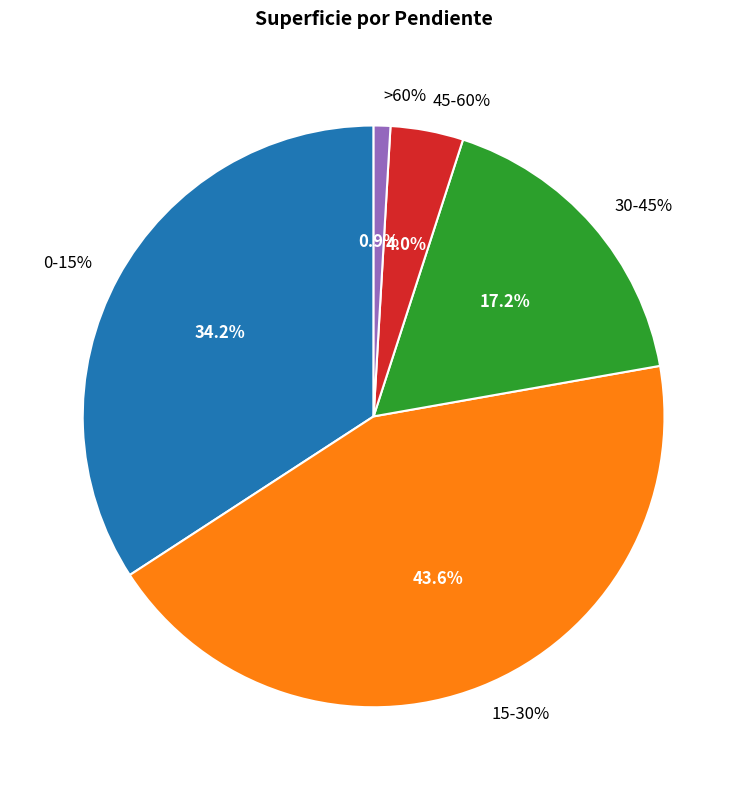

Is there a majority slice in this chart?

No